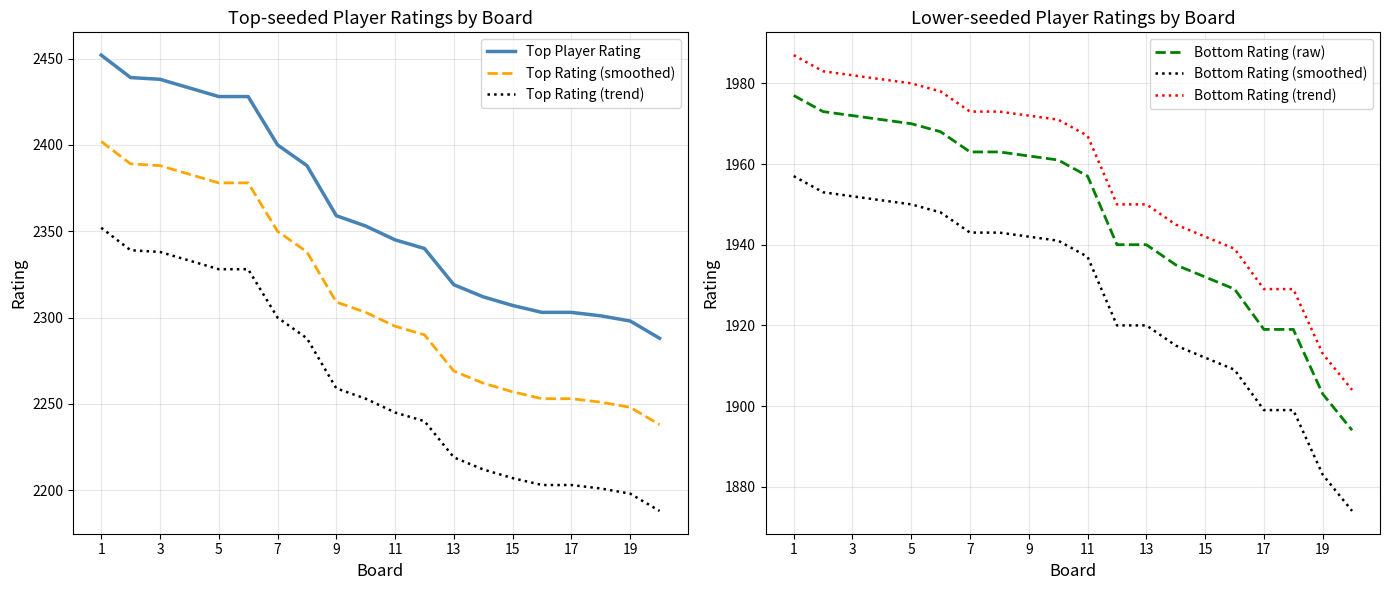

Read the Bottom Rating (smoothed) value at 15, to the nearest 10.

1910